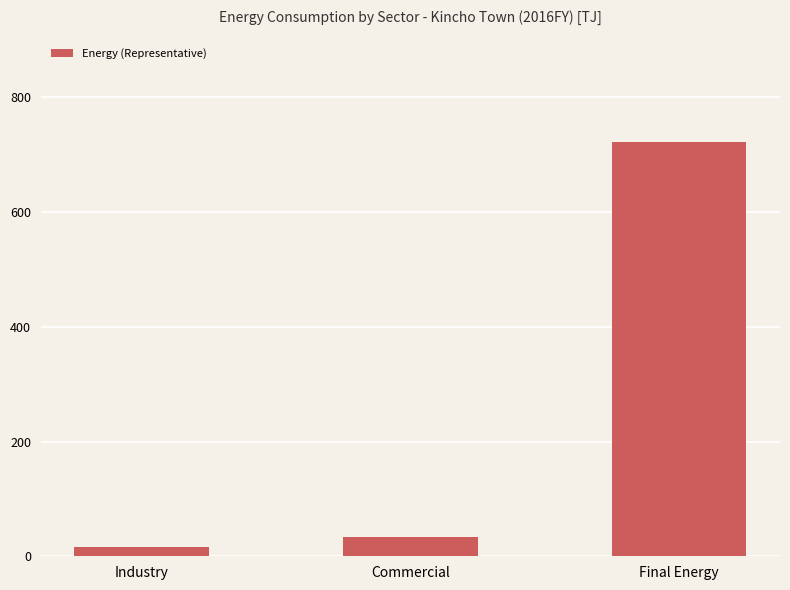

What is the label of the 3rd bar from the right?

Industry